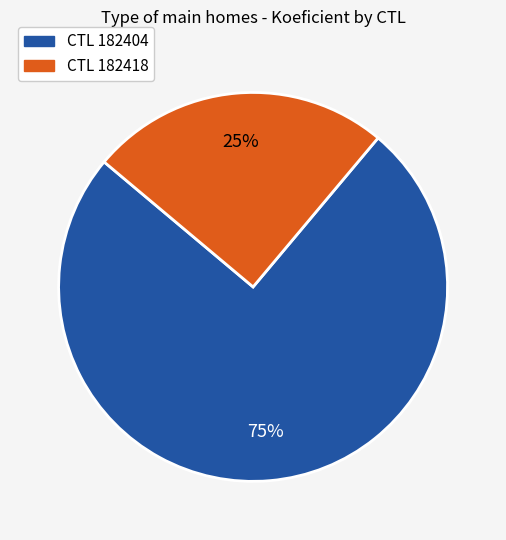

To the nearest percent, what is the average slice percentage?

50%